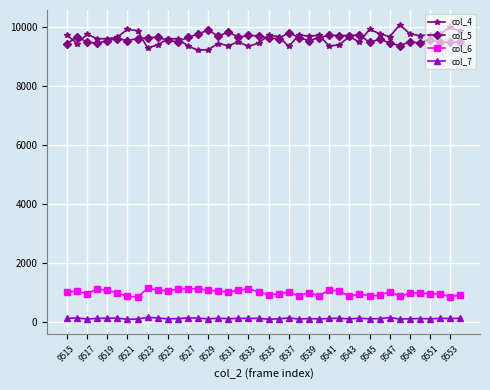

True or false: col_6 and col_5 intersect in this chart.

False